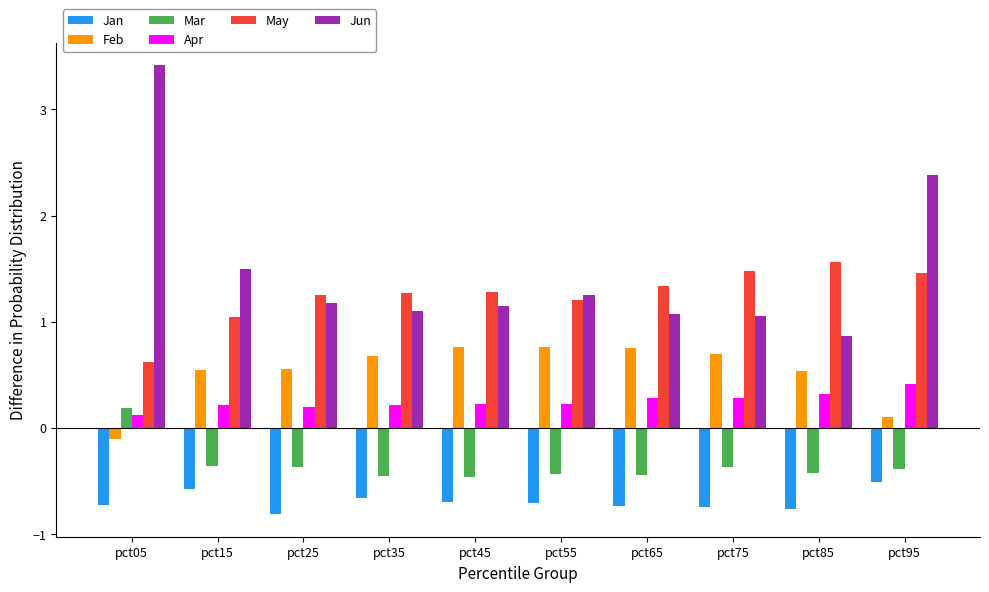

Which category has the lowest value in the Feb series?

pct05